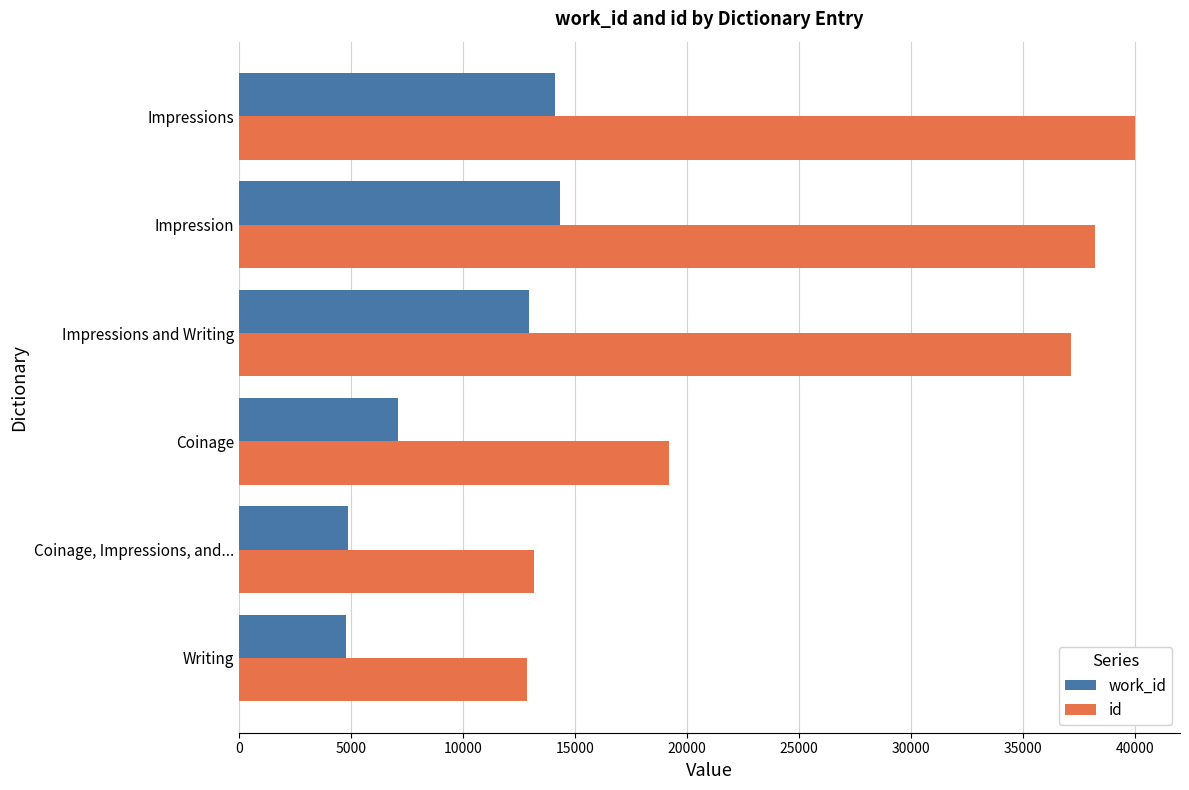

What are all the series names shown in the legend?

work_id, id